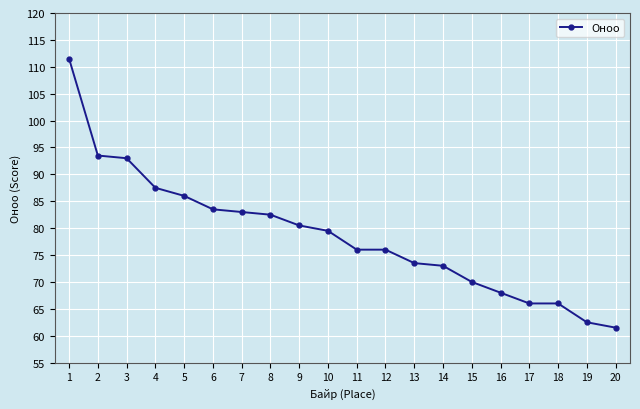

Which category has the lowest value across all series?

20